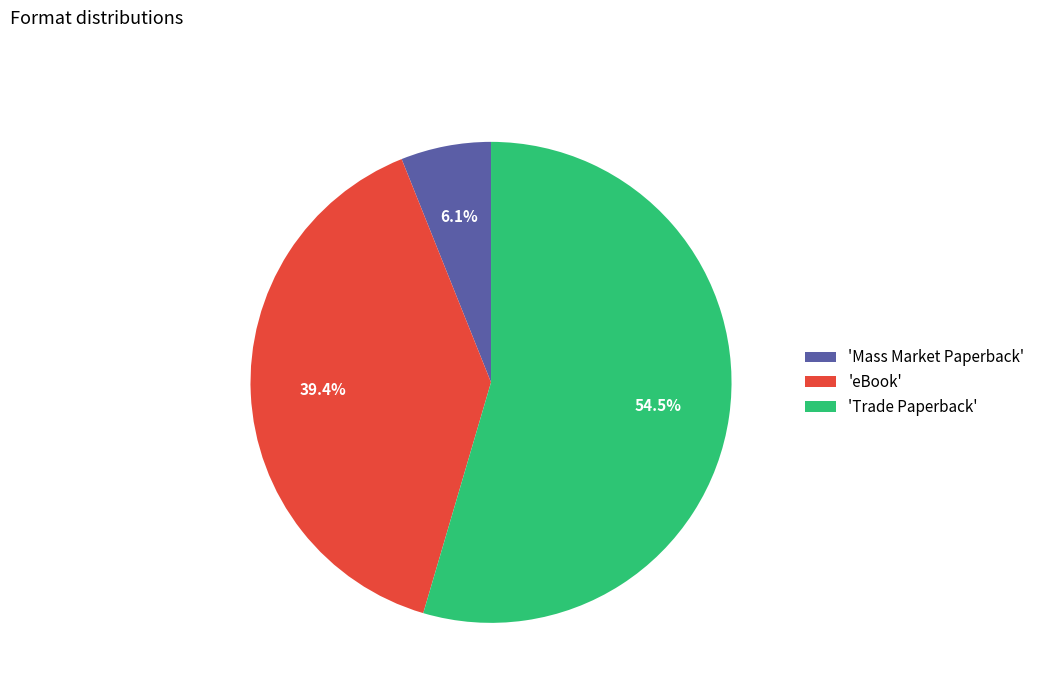

Combined, do 'eBook' and 'Trade Paperback' account for over 50%?

Yes